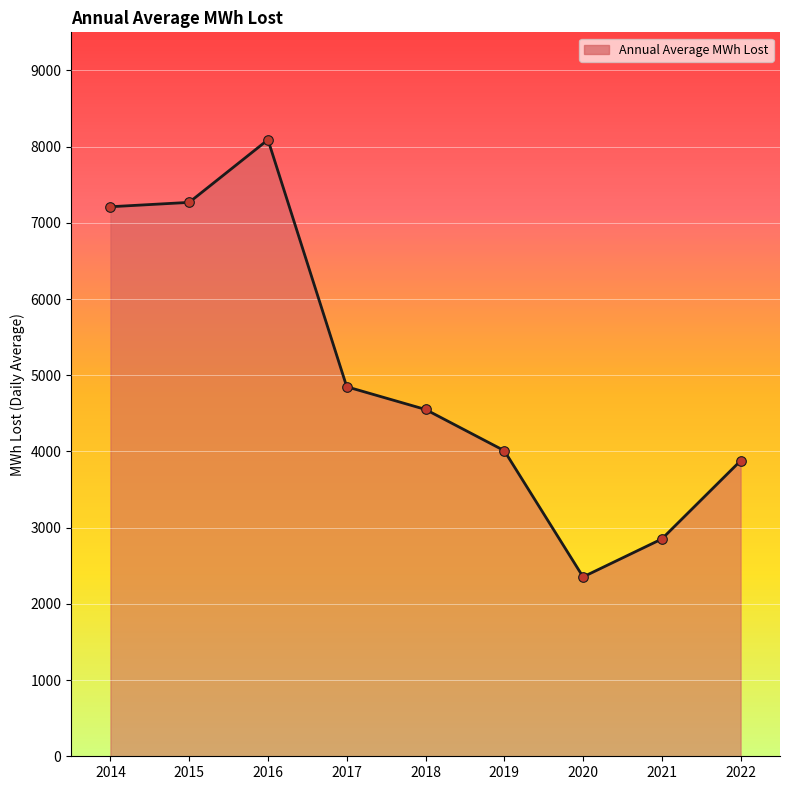

Approximately how many times larger is the value at 2016 compared to 2022?

2.1